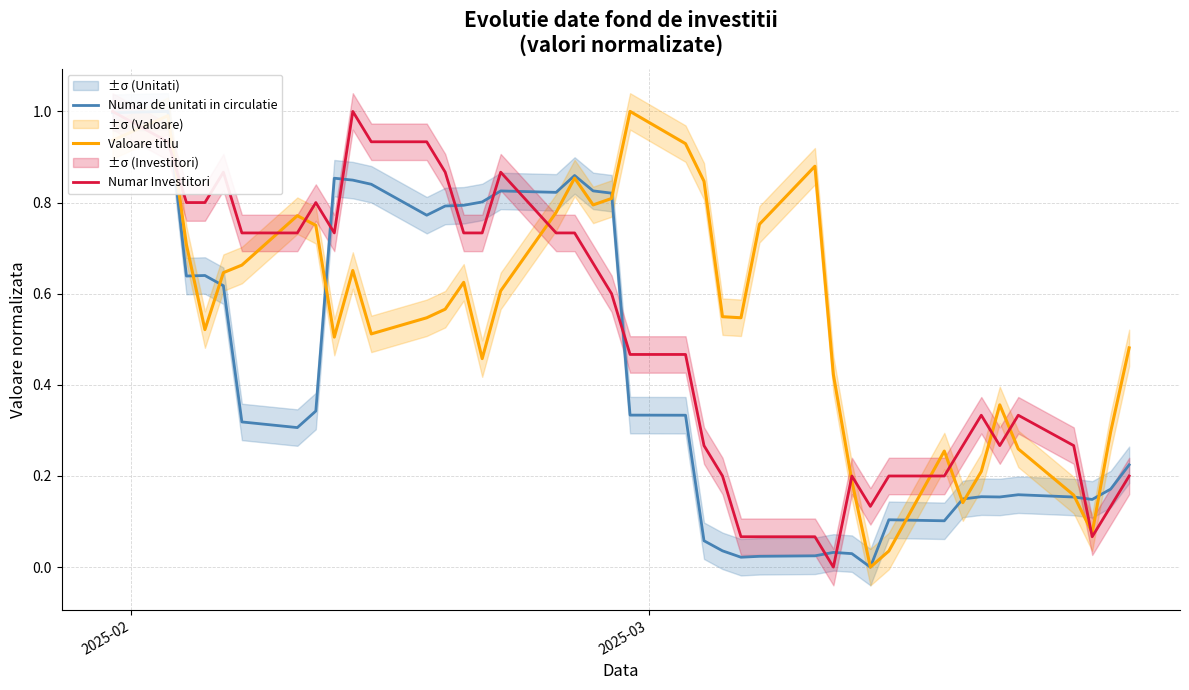

What is the maximum value for Valoare titlu?

1.0